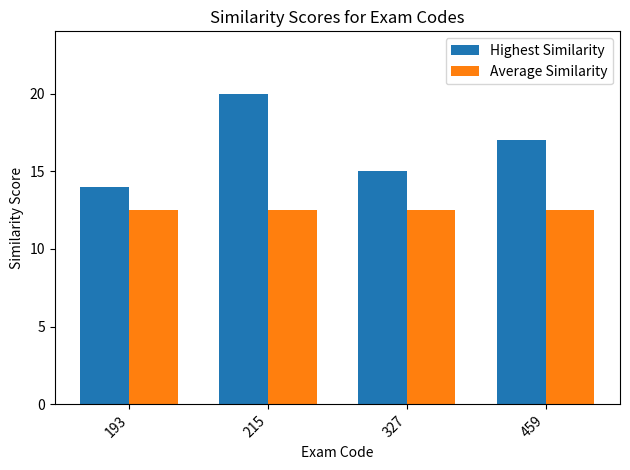

At which label is Highest Similarity closest to 17?

459